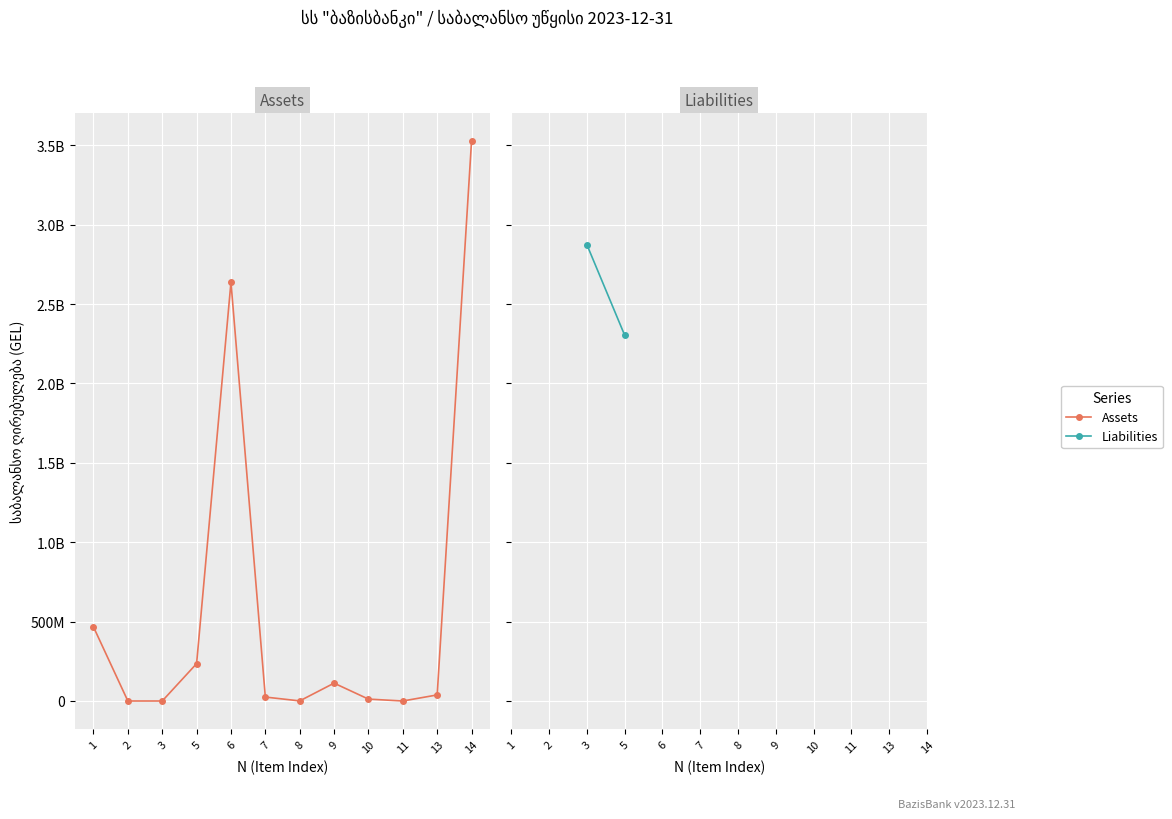

Rank the categories by value from lowest to highest.

2, 3, 11, 8, 10, 7, 13, 9, 5, 1, 6, 14